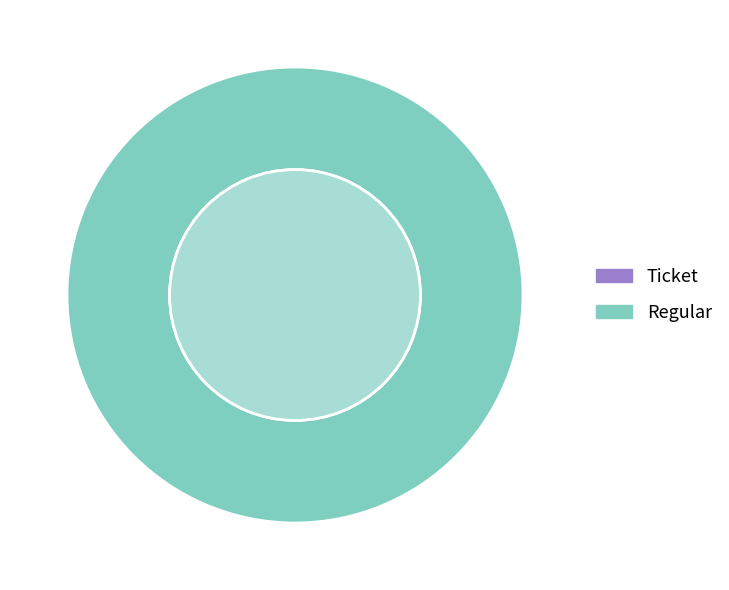

Count the number of slices in the pie.

2